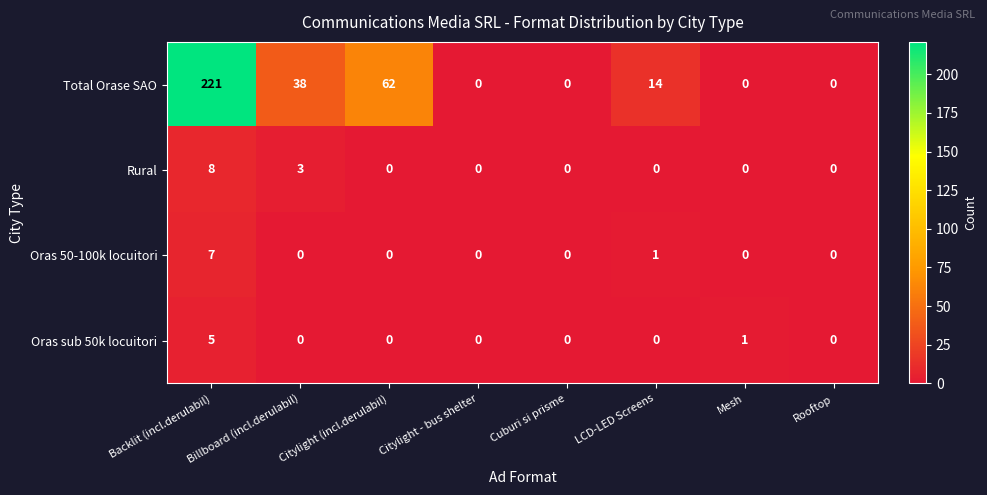

What is the total value across all series at Citylight (incl.derulabil)?

62